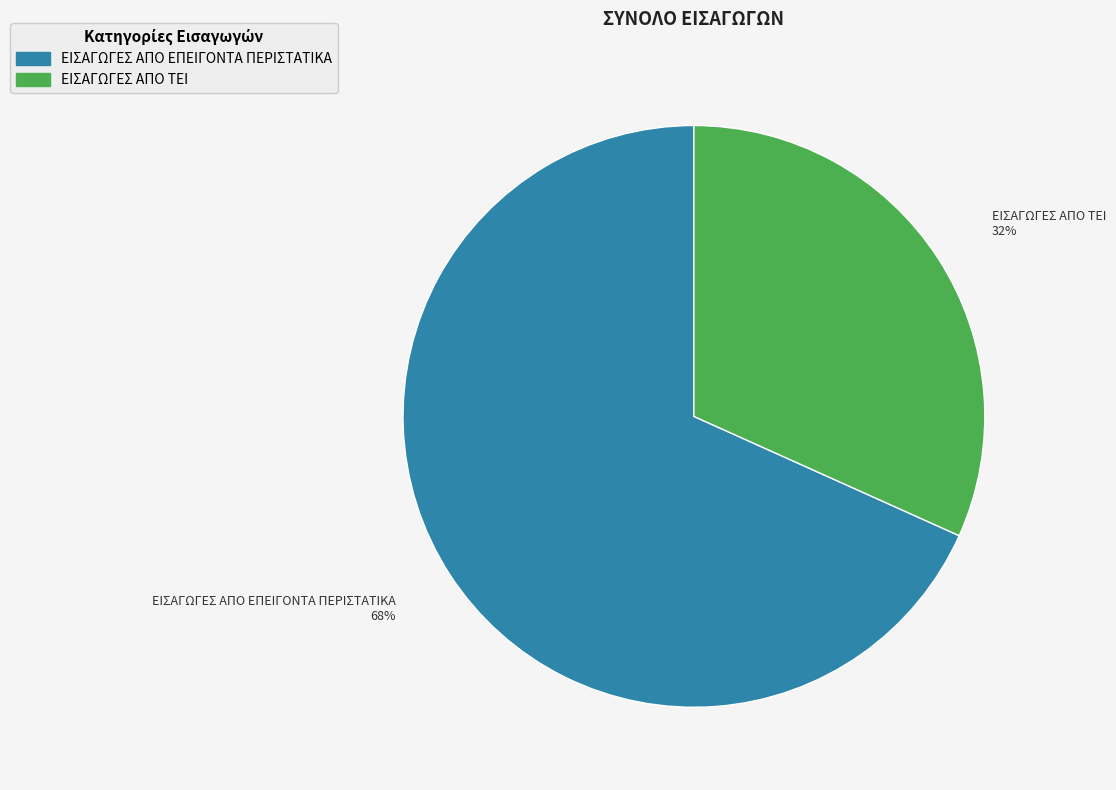

Is it true that ΕΙΣΑΓΩΓΕΣ ΑΠΟ ΕΠΕΙΓΟΝΤΑ ΠΕΡΙΣΤΑΤΙΚΑ is 68% of the pie?

True